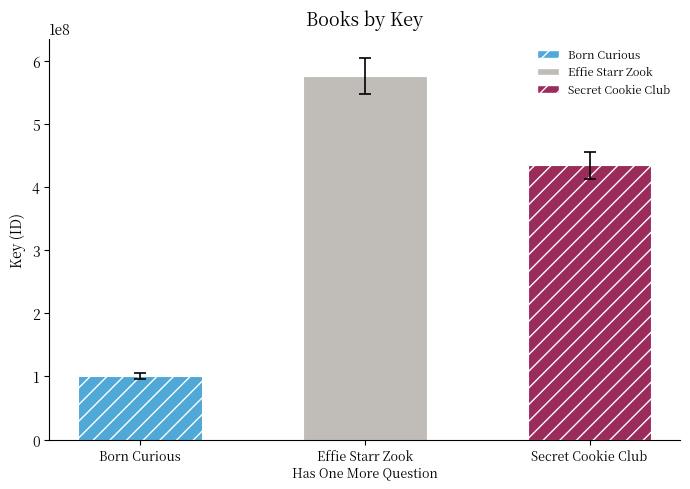

What is the maximum value shown in the chart?

576084832